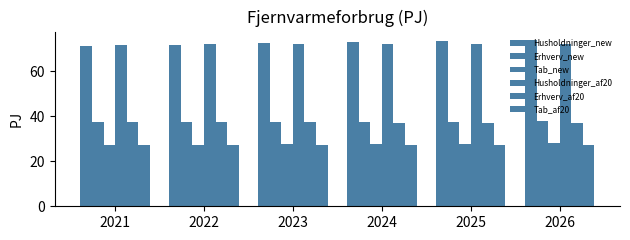

Which series has the widest spread of values?

Husholdninger_new